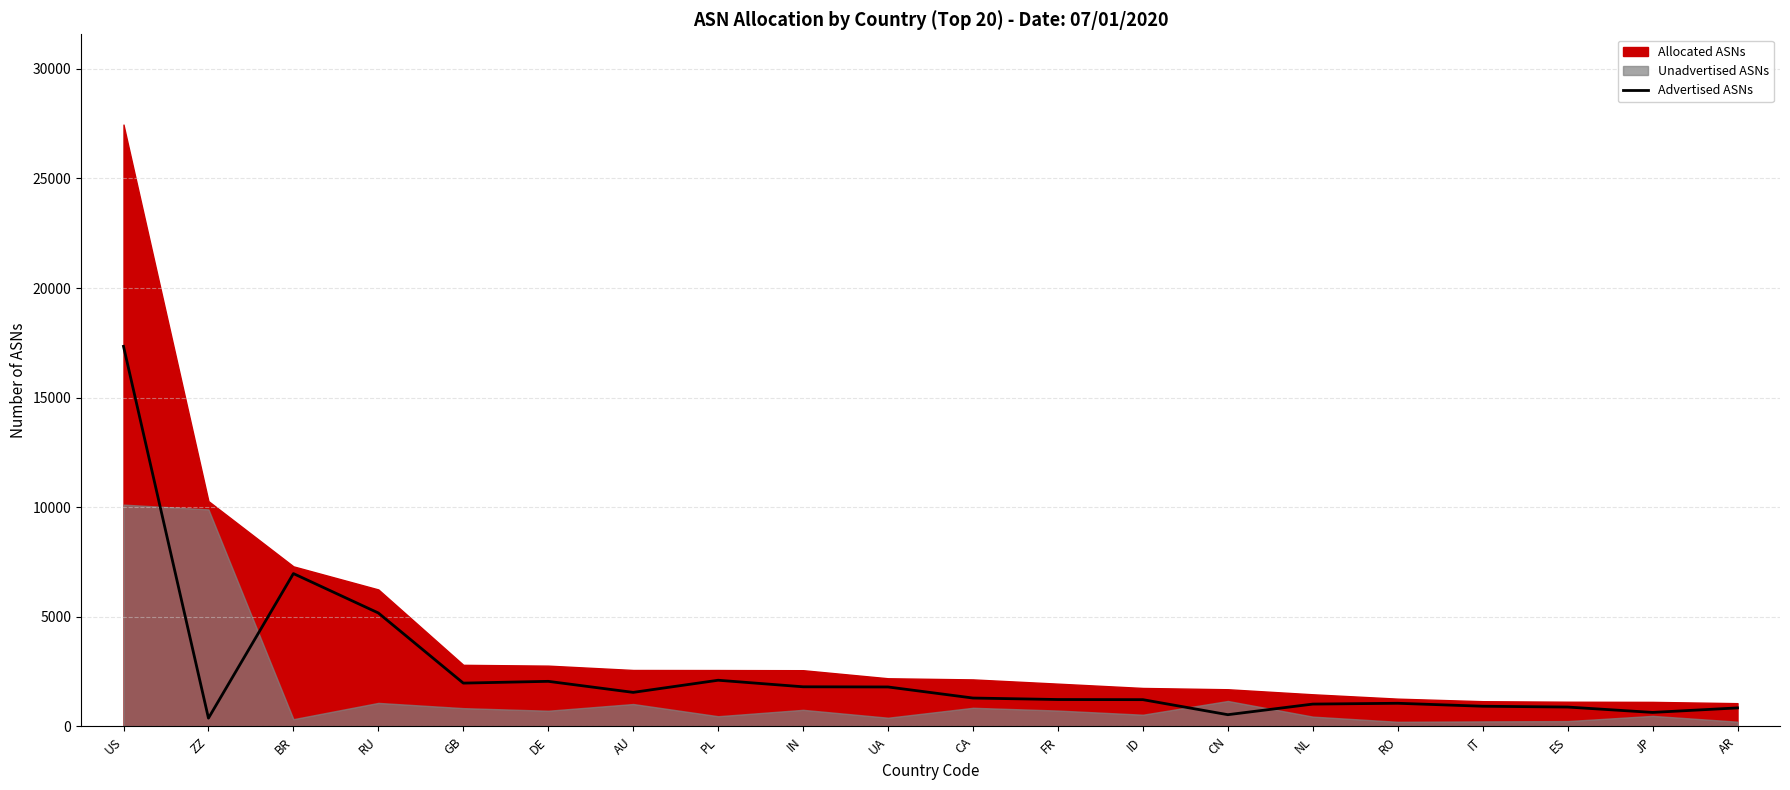

Which category has the highest value in the Advertised ASNs series?

US